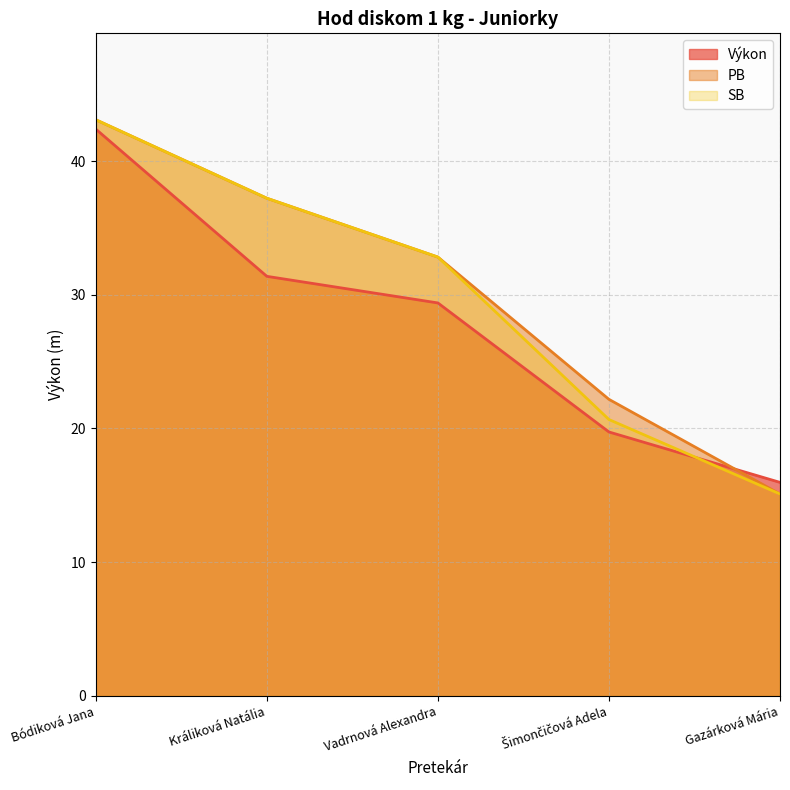

Reading right to left, what are all the values shown in this chart?

Výkon: Gazárková Mária=16.0	Šimončičová Adela=19.7	Vadrnová Alexandra=29.4	Králiková Natália=31.4	Bódiková Jana=42.4
PB: Gazárková Mária=15.1	Šimončičová Adela=22.2	Vadrnová Alexandra=32.8	Králiková Natália=37.2	Bódiková Jana=43.1
SB: Gazárková Mária=15.1	Šimončičová Adela=20.7	Vadrnová Alexandra=32.8	Králiková Natália=37.2	Bódiková Jana=43.1